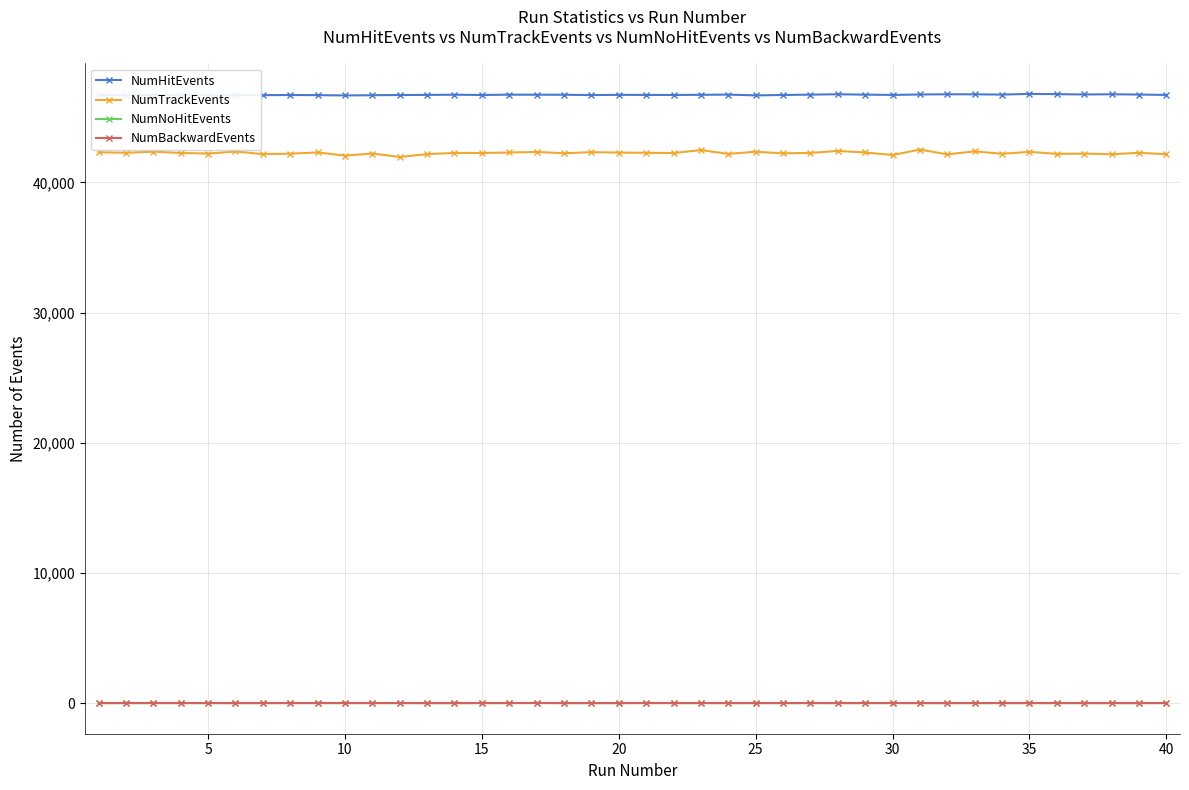

How many categories are shown in the chart?

40